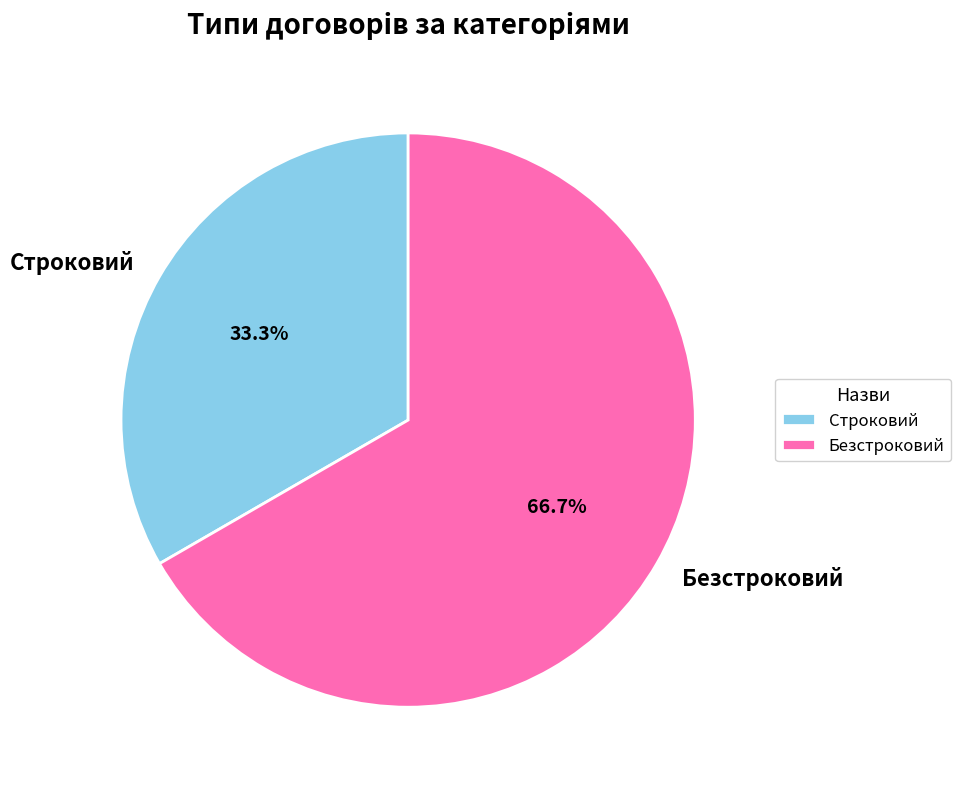

What percentage is the Строковий slice, to the nearest percent?

33%